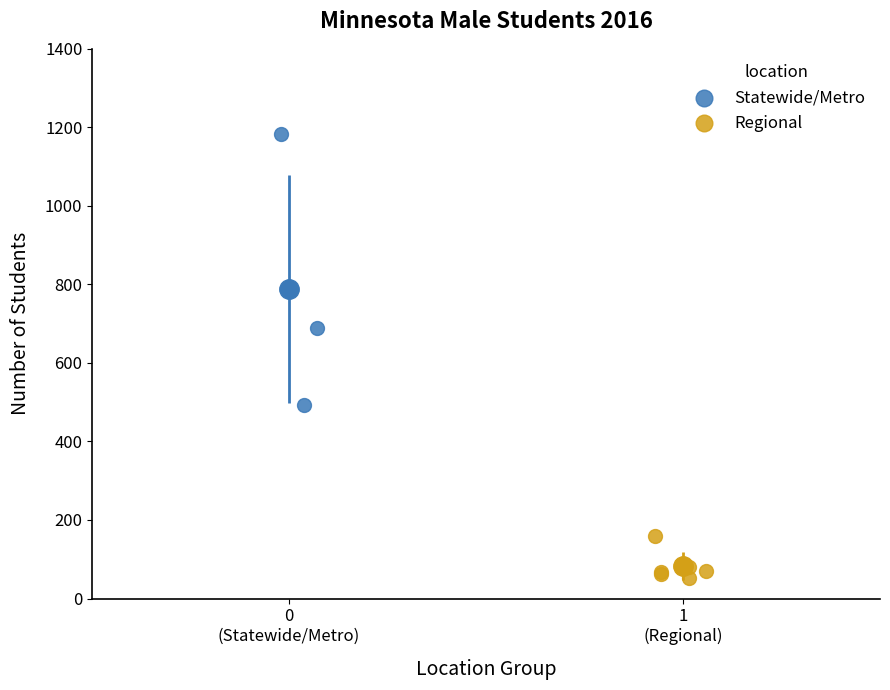

Which series reaches the minimum Y coordinate?

Regional